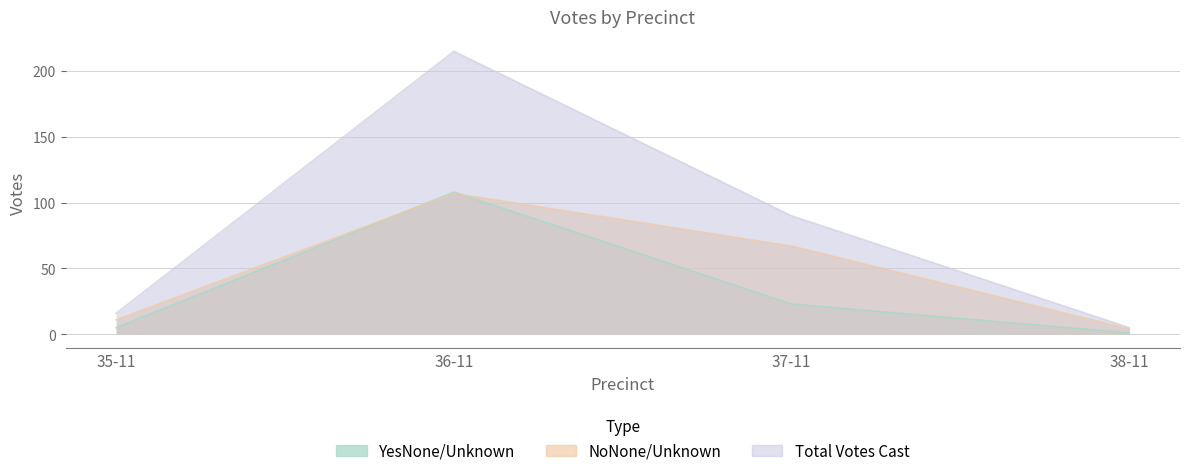

Is the value of Total Votes Cast at 35-11 greater than the value of YesNone/Unknown at 37-11?

No